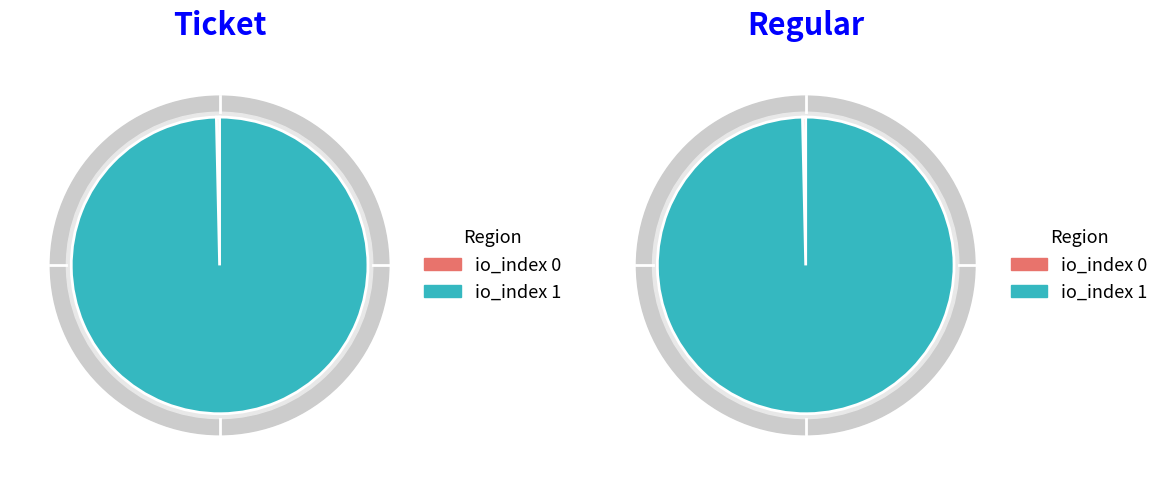

Rank the series at io_index 0 from highest to lowest value.

Ticket, Regular